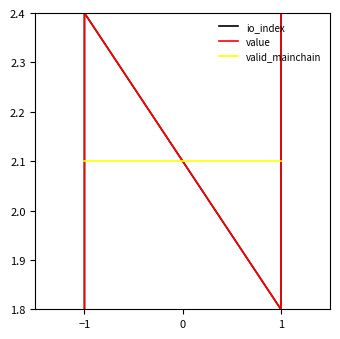

At how many categories does at least one series exceed 2?

4